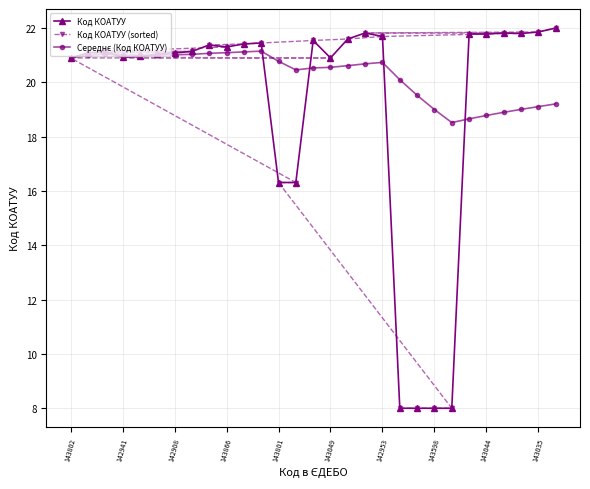

After their last crossing, which series has the higher values: Код КОАТУУ (sorted) or Середнє (Код КОАТУУ)?

Код КОАТУУ (sorted)